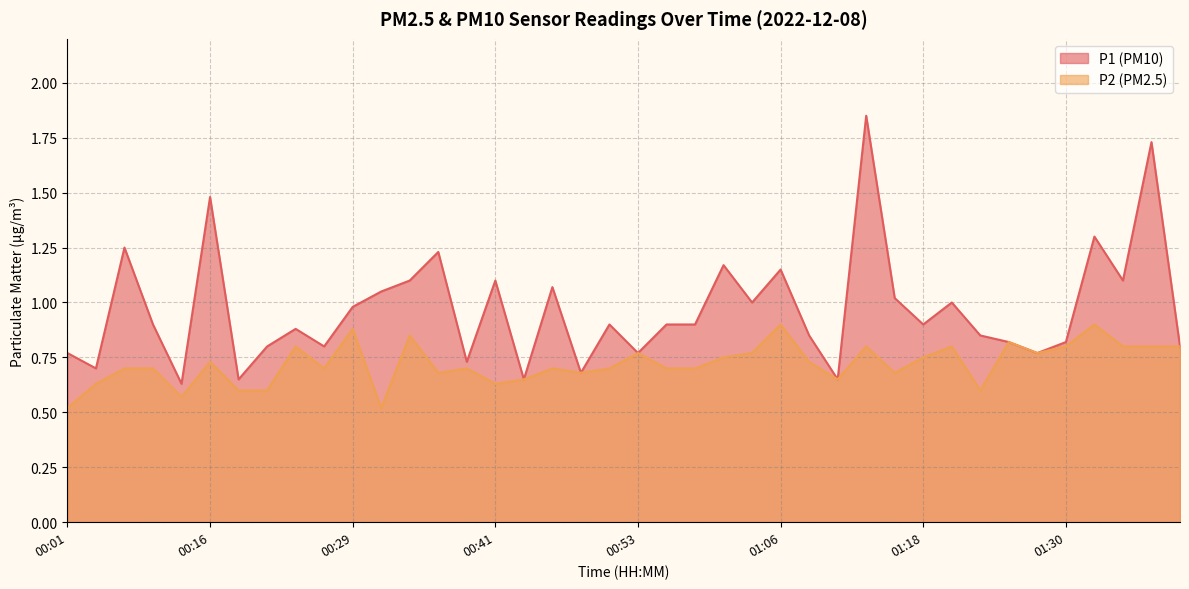

Reading right to left, what are all the values shown in this chart?

P1: 0.8	1.7	1.1	1.3	0.8	0.8	0.8	0.8	1.0	0.9	1.0	1.9	0.7	0.8	1.1	1.0	1.2	0.9	0.9	0.8	0.9	0.7	1.1	0.7	1.1	0.7	1.2	1.1	1.1	1.0	0.8	0.9	0.8	0.7	1.5	0.6	0.9	1.2	0.7	0.8
P2: 0.8	0.8	0.8	0.9	0.8	0.8	0.8	0.6	0.8	0.8	0.7	0.8	0.7	0.7	0.9	0.8	0.8	0.7	0.7	0.8	0.7	0.7	0.7	0.7	0.6	0.7	0.7	0.8	0.5	0.9	0.7	0.8	0.6	0.6	0.7	0.6	0.7	0.7	0.6	0.5